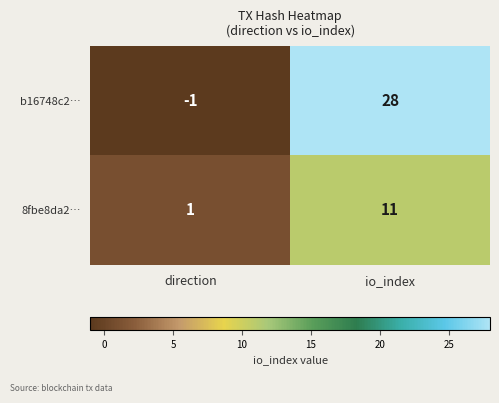

How many data points in b16748c2… are less than 28?

1